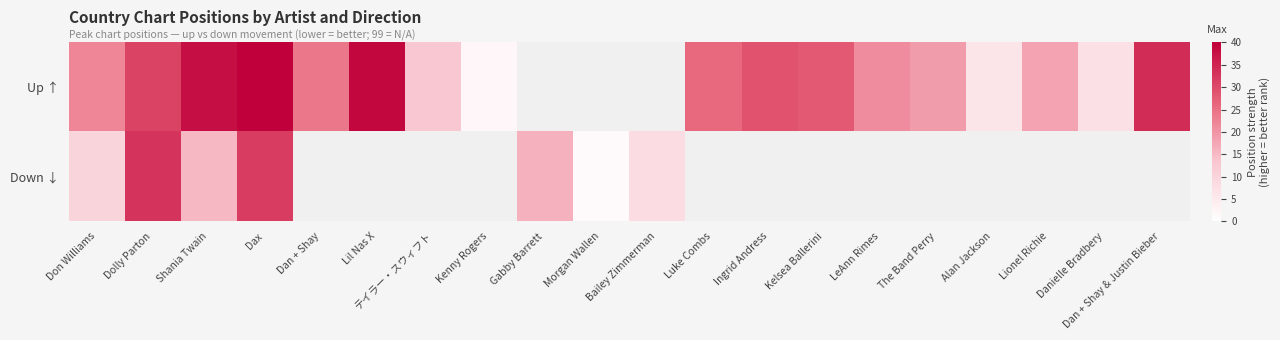

What is the minimum value shown in the chart?

1.0